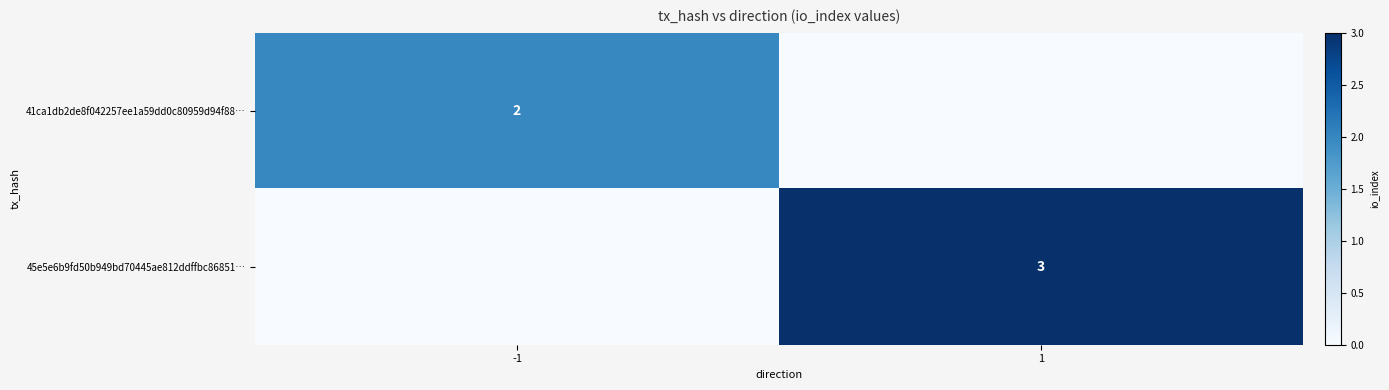

What is the total value across all series at 1?

3